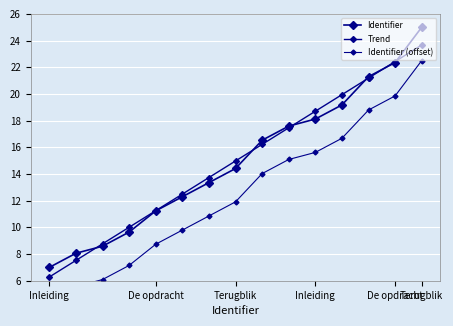

Where do Identifier and Trend first cross each other?

De opdracht and Terugblik